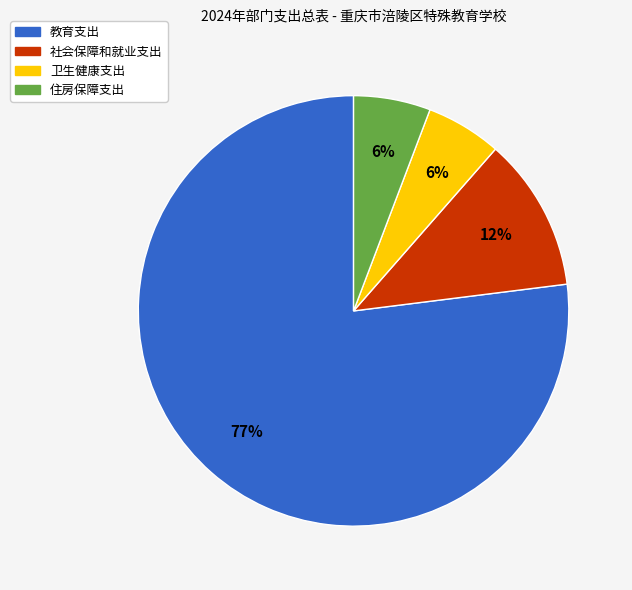

Combined, do 教育支出 and 卫生健康支出 account for over 50%?

Yes